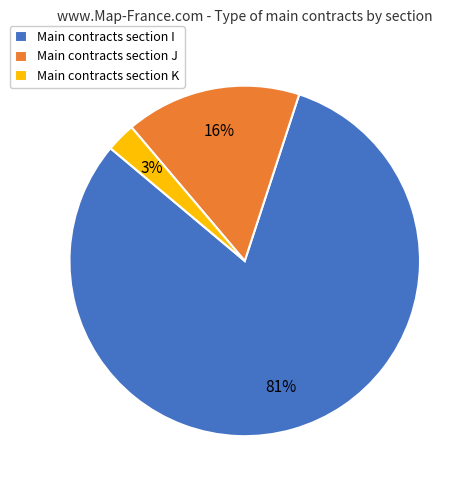

To the nearest percent, what is the average slice percentage?

33%